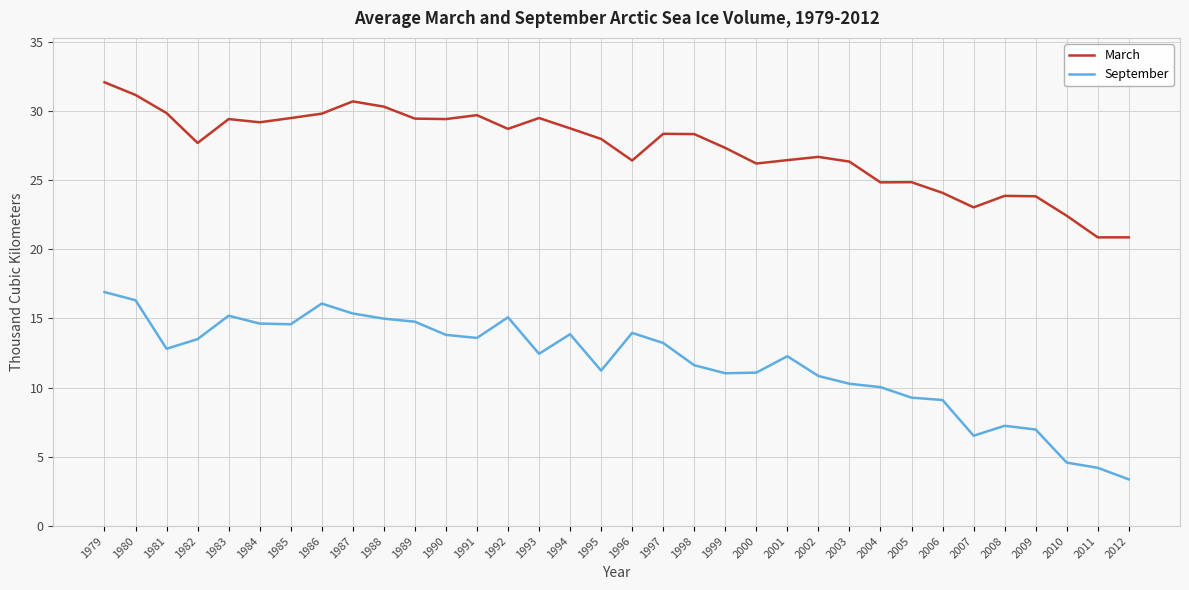

What is the minimum value shown in the chart?

3.4